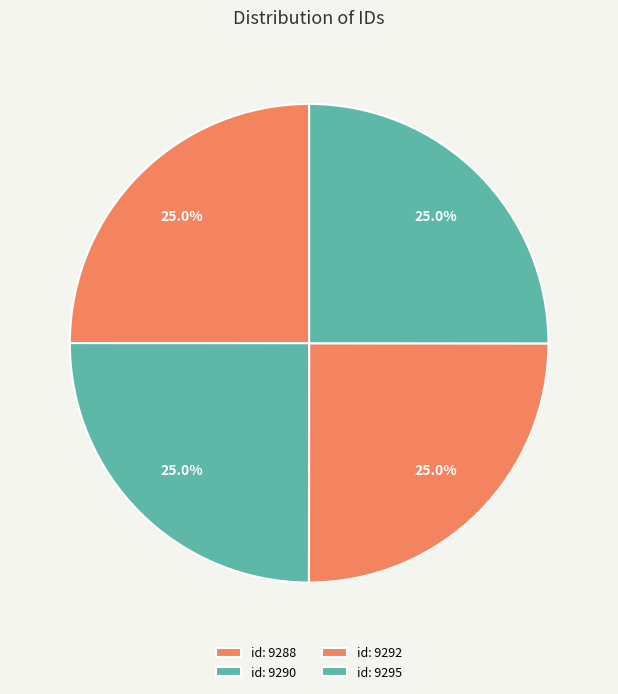

Does id: 9295 represent more than half of the total?

No